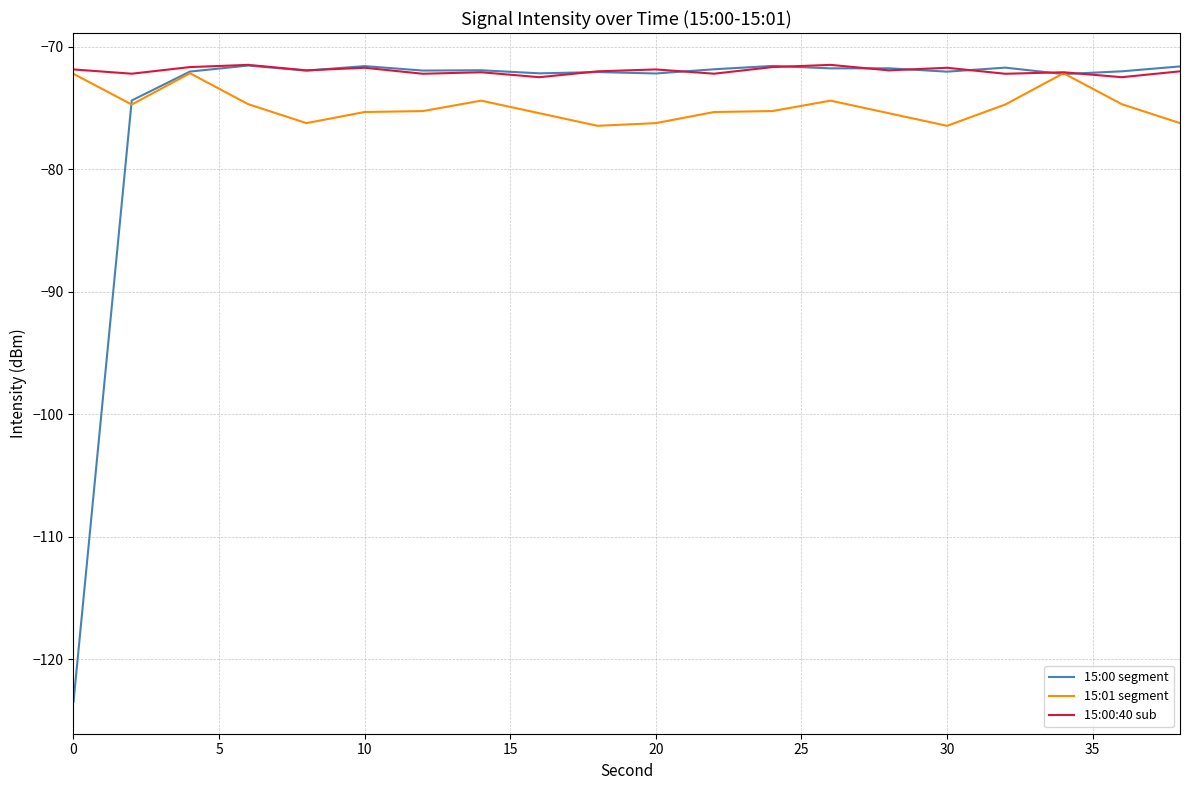

Which series has the largest total across all categories?

15:00:40 sub